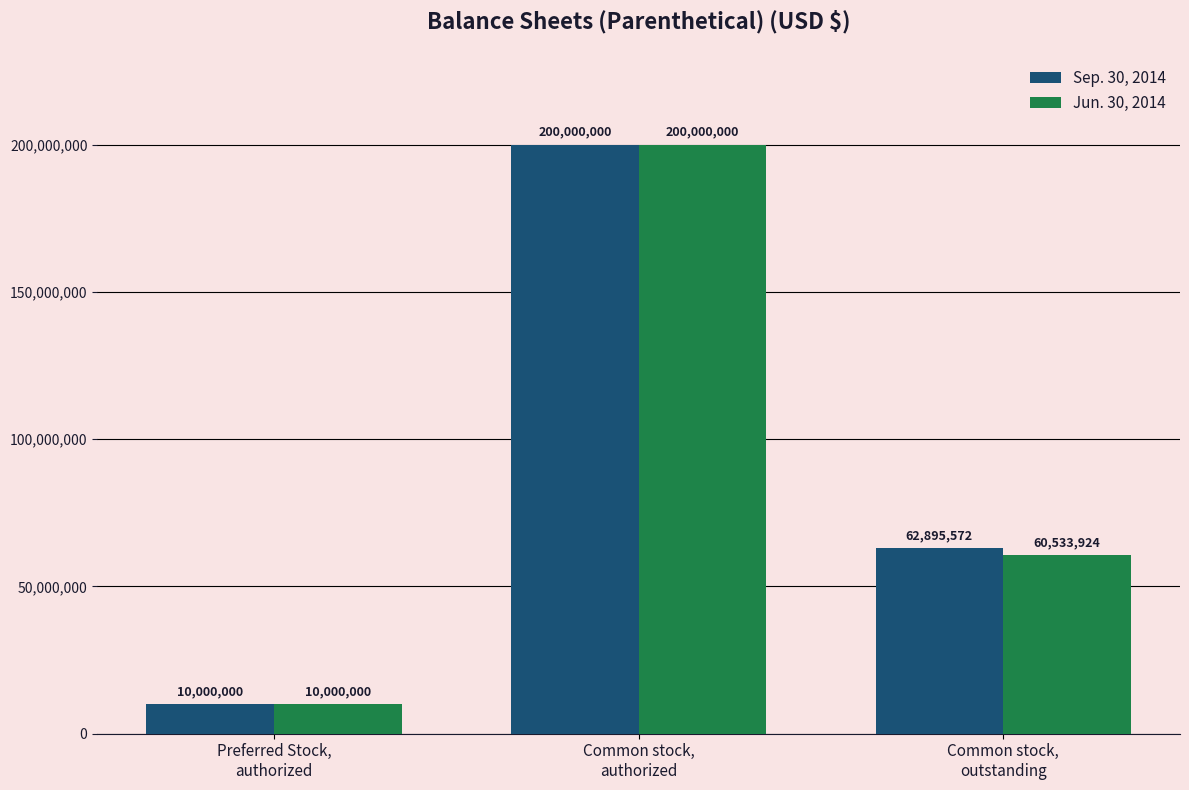

Where is Sep. 30, 2014 nearest to the value 105000000?

Common stock,
outstanding